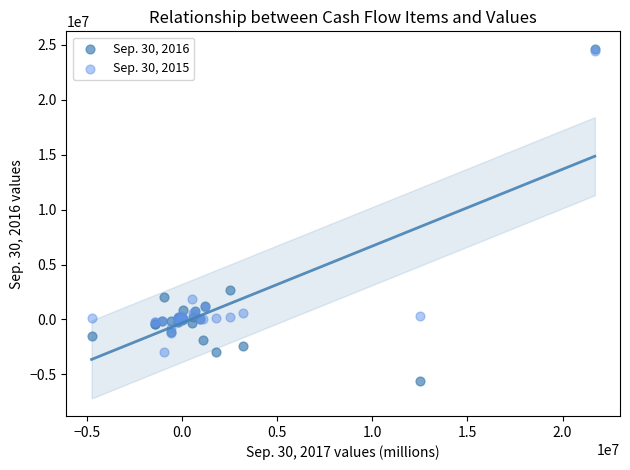

Across all series, what Y value is closest to 9541500?

2704000